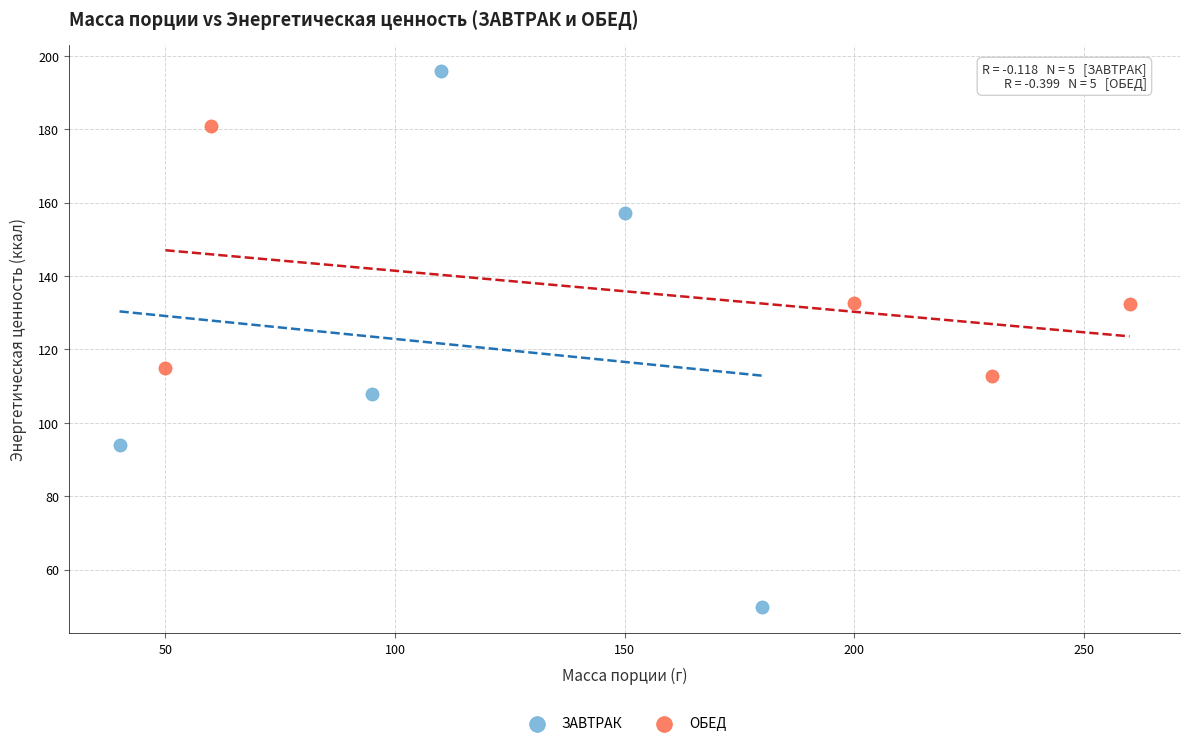

Which series contains the lowest Y value?

ЗАВТРАК